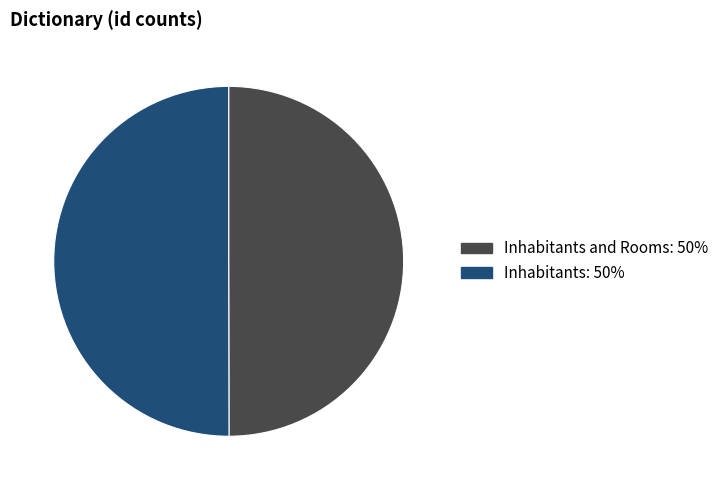

True or false: Inhabitants and Rooms: 50% accounts for 50% of the total.

True